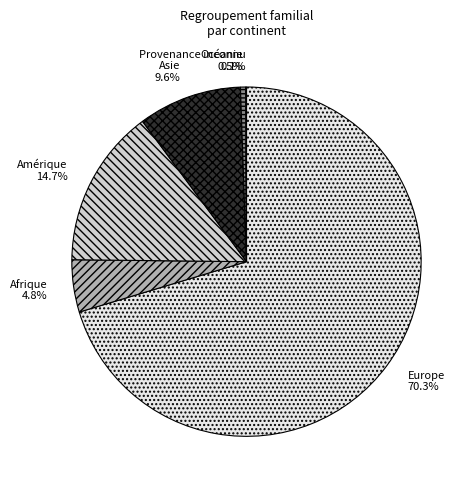

To the nearest percent, what is the difference between the Océanie and Afrique slice percentages?

4%